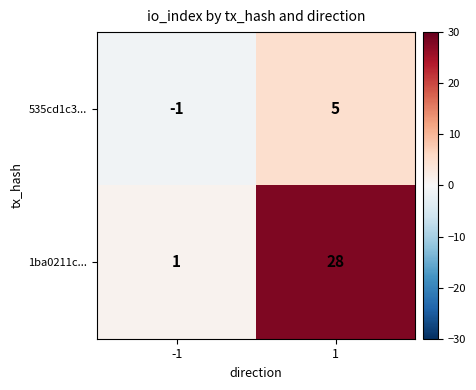

What is the total value across all series at 1?

33